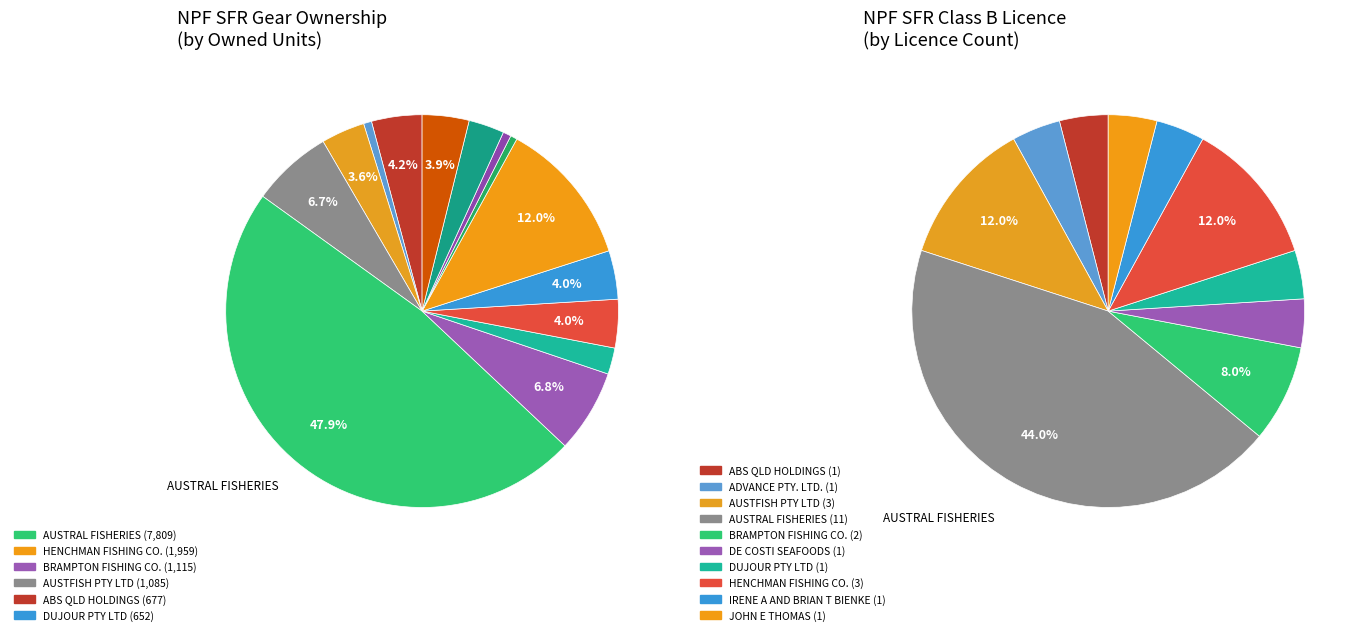

What portion of the pie excludes DE COSTI SEAFOODS PTY LTD?

96.0%